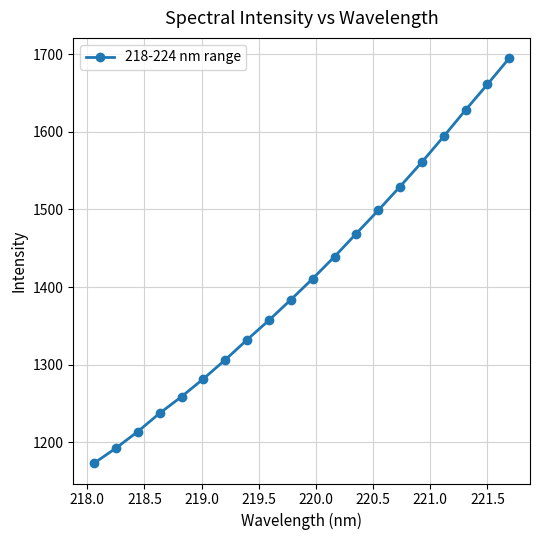

What is the maximum value shown in the chart?

1695.0